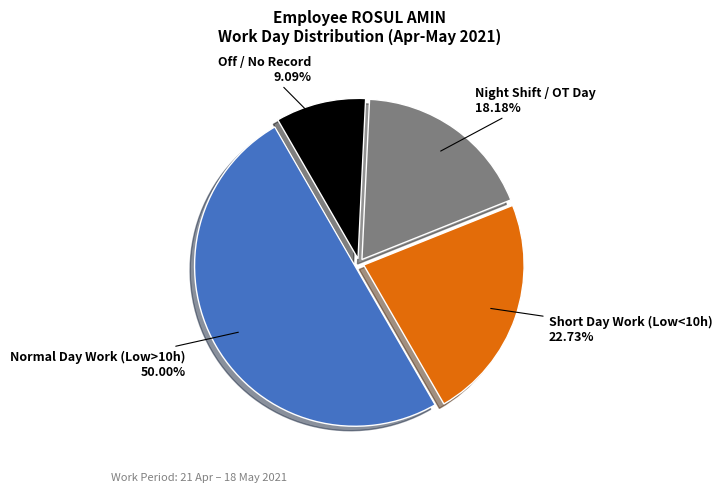

Which category has the biggest portion of the pie?

Normal Day Work (Low>10h)